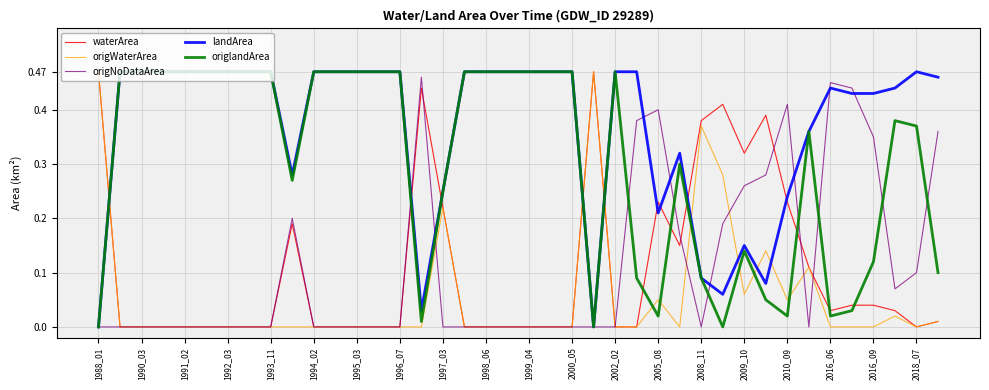

What are all the series names shown in the legend?

waterArea, origWaterArea, origNoDataArea, landArea, origlandArea